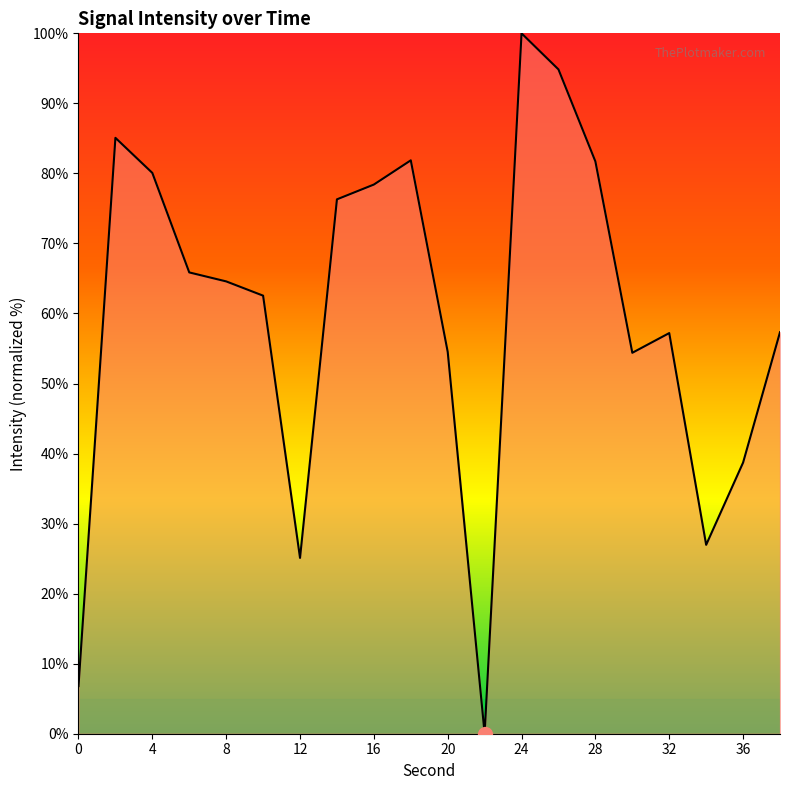

How many interior local valleys (lower than both neighbors) does the data have?

4